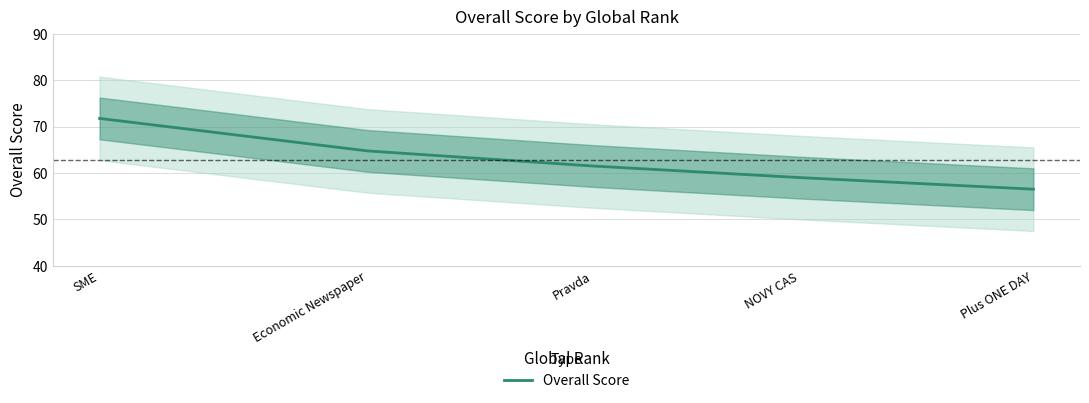

What is the label of the 5th point from the right?

SME